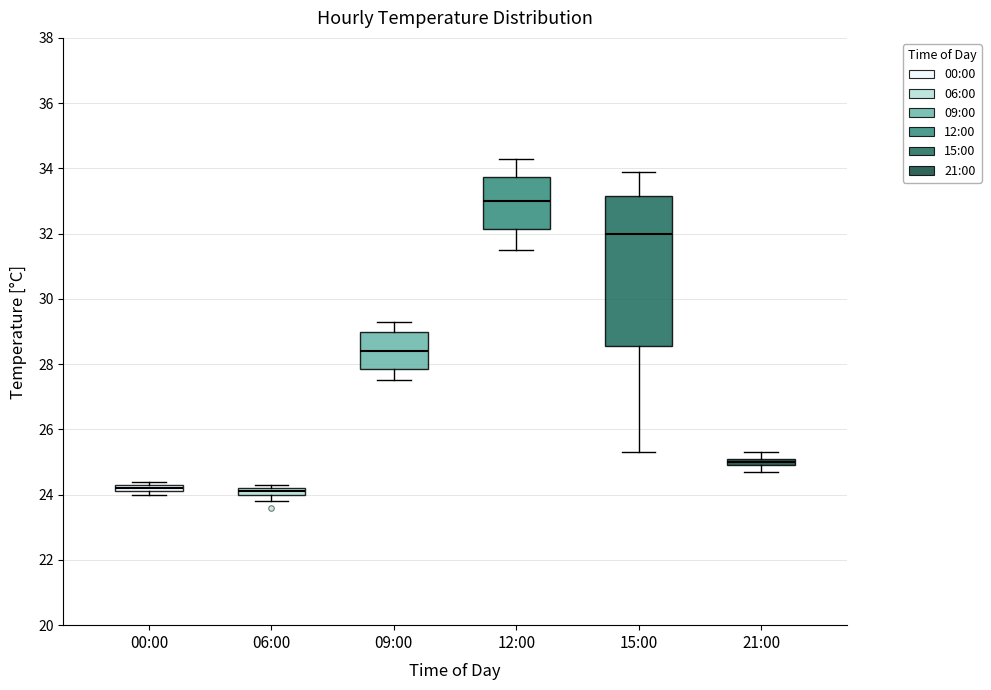

Which box has the highest median line?

12:00